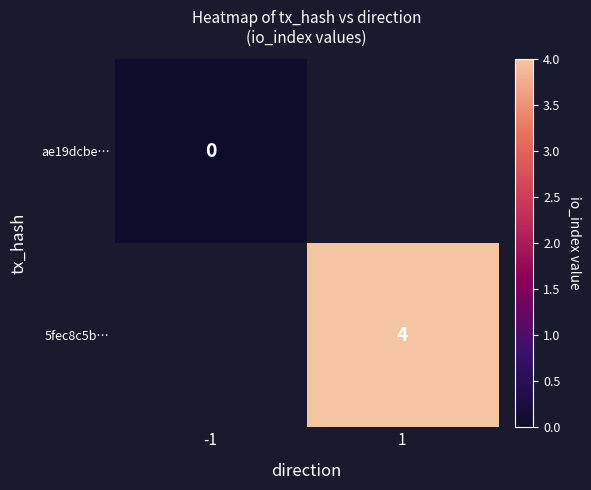

Is the value of 5fec8c5b… at 1 greater than the value of ae19dcbe… at -1?

Yes